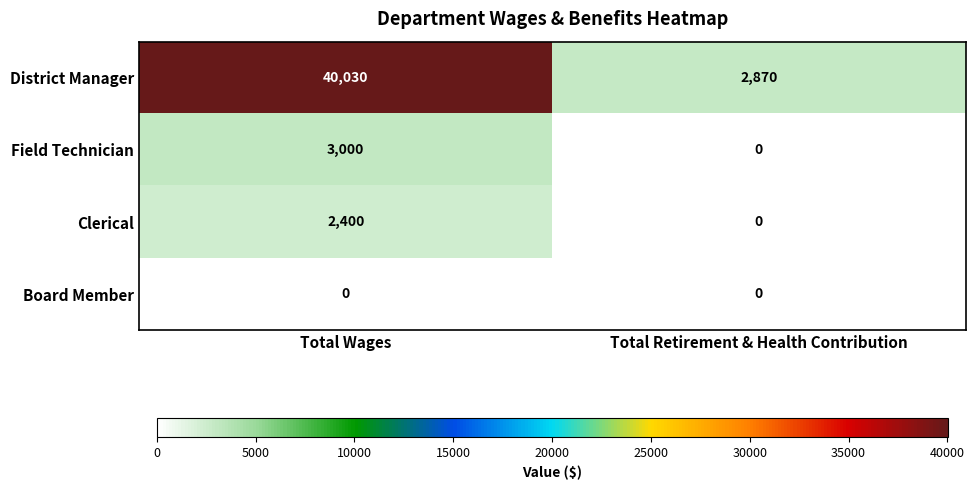

List the labels in order of Clerical value, largest first.

Total Wages, Total Retirement & Health Contribution